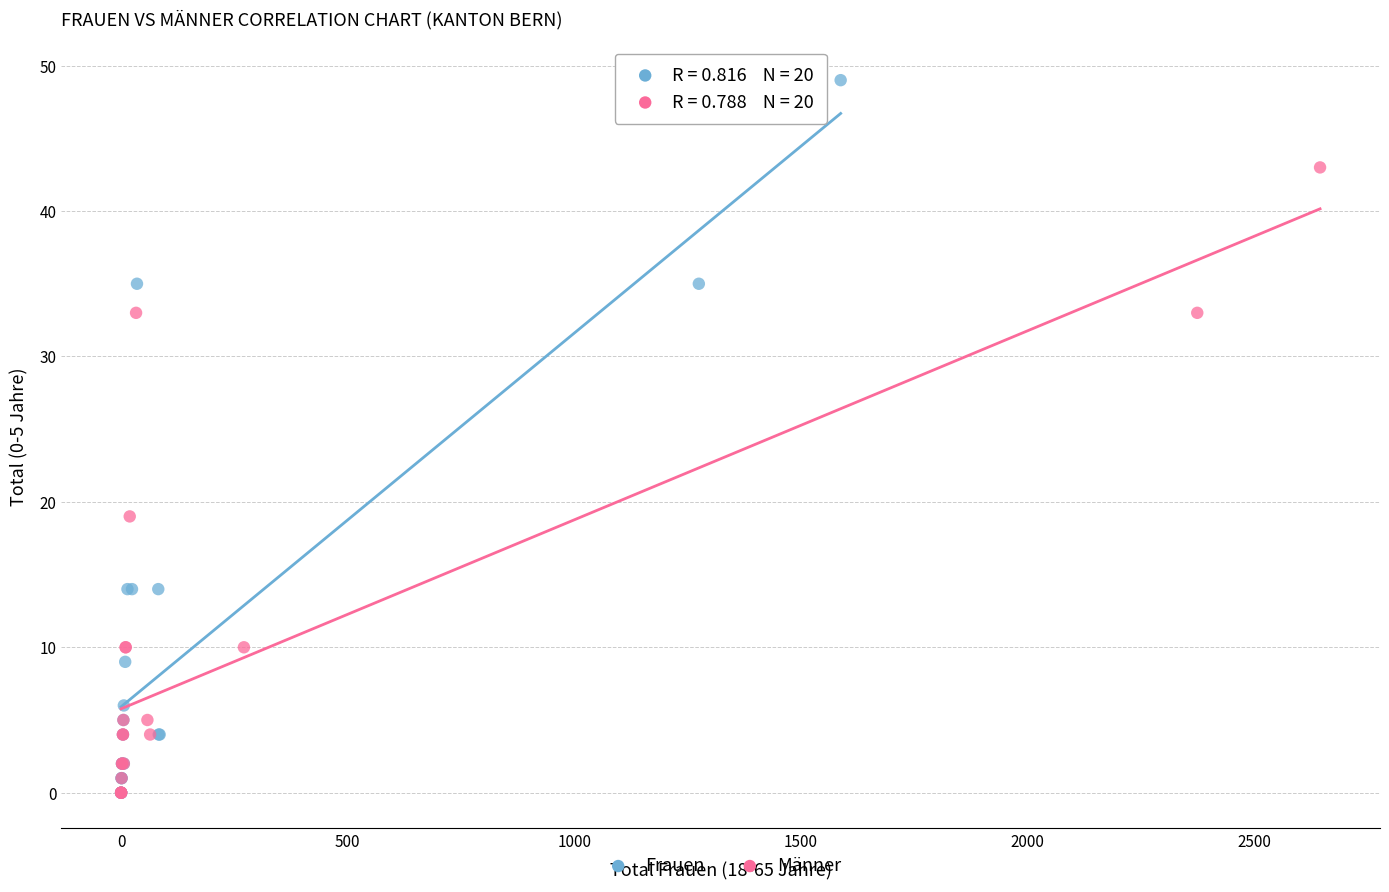

Which series has the largest Y range (max minus min)?

Frauen